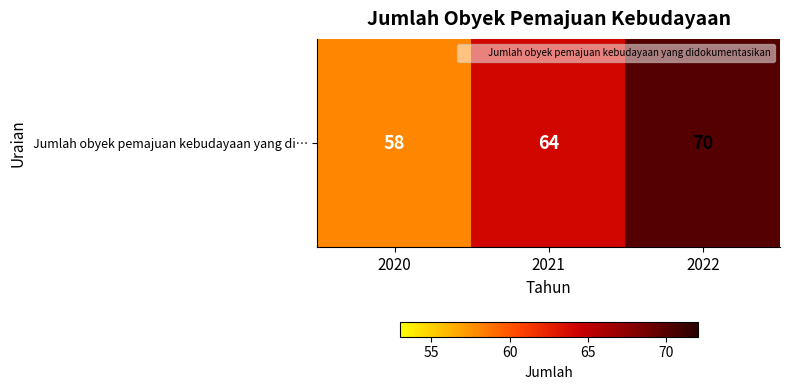

What is the change in value from 2020 to 2022?

+12